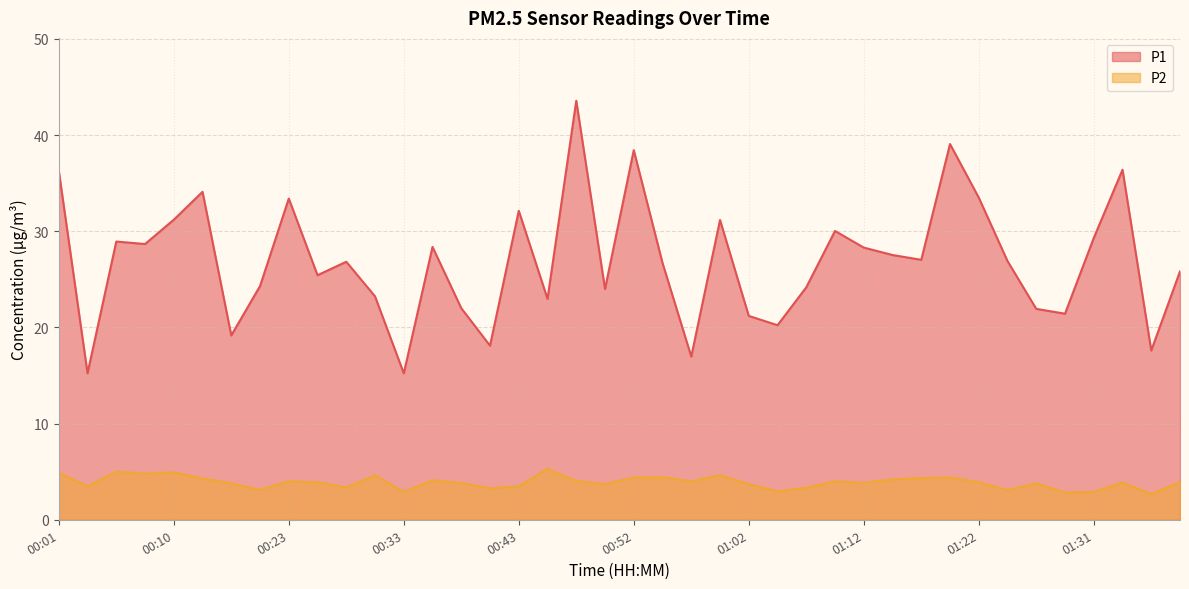

Which series has the largest range (max minus min)?

P1